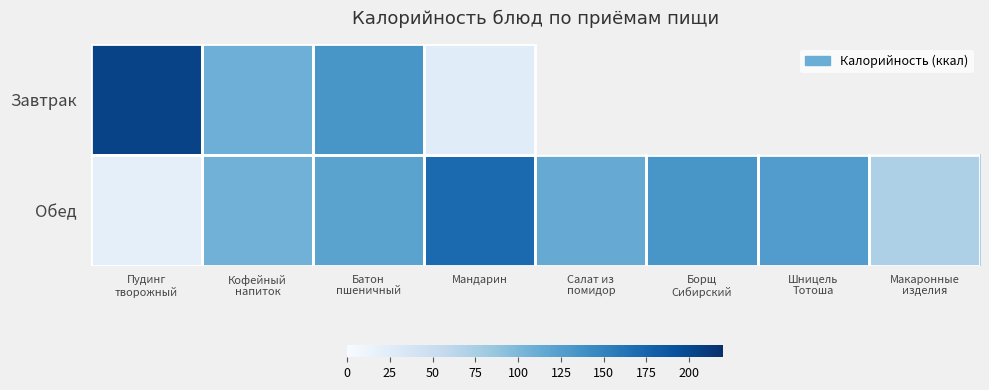

What is the difference between the Обед values at Шницель Тотоша and Мандарин?

43.6